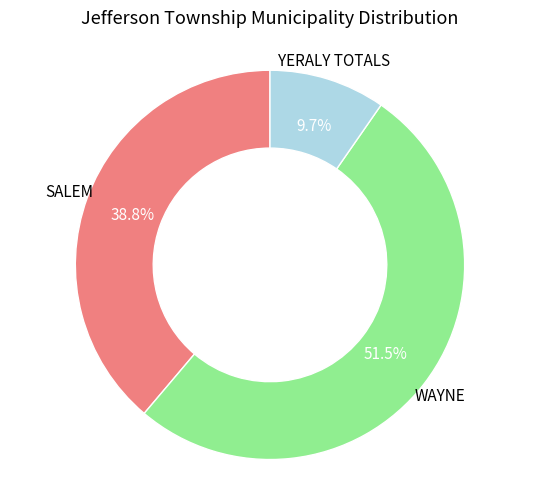

Does any single category account for the majority?

Yes